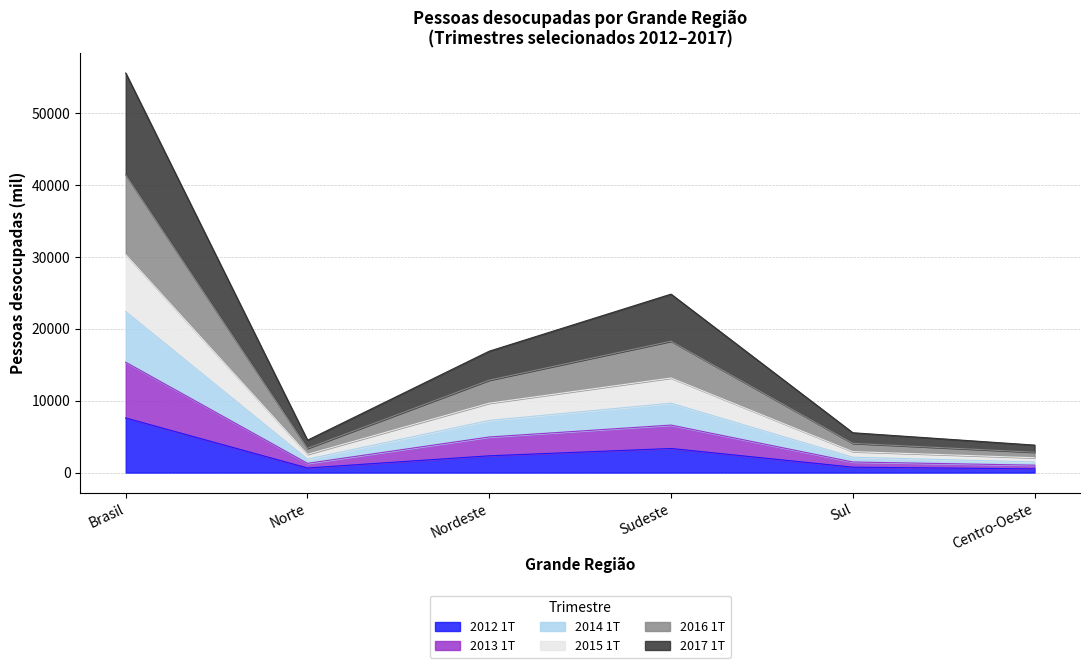

What position from the left is Nordeste?

3